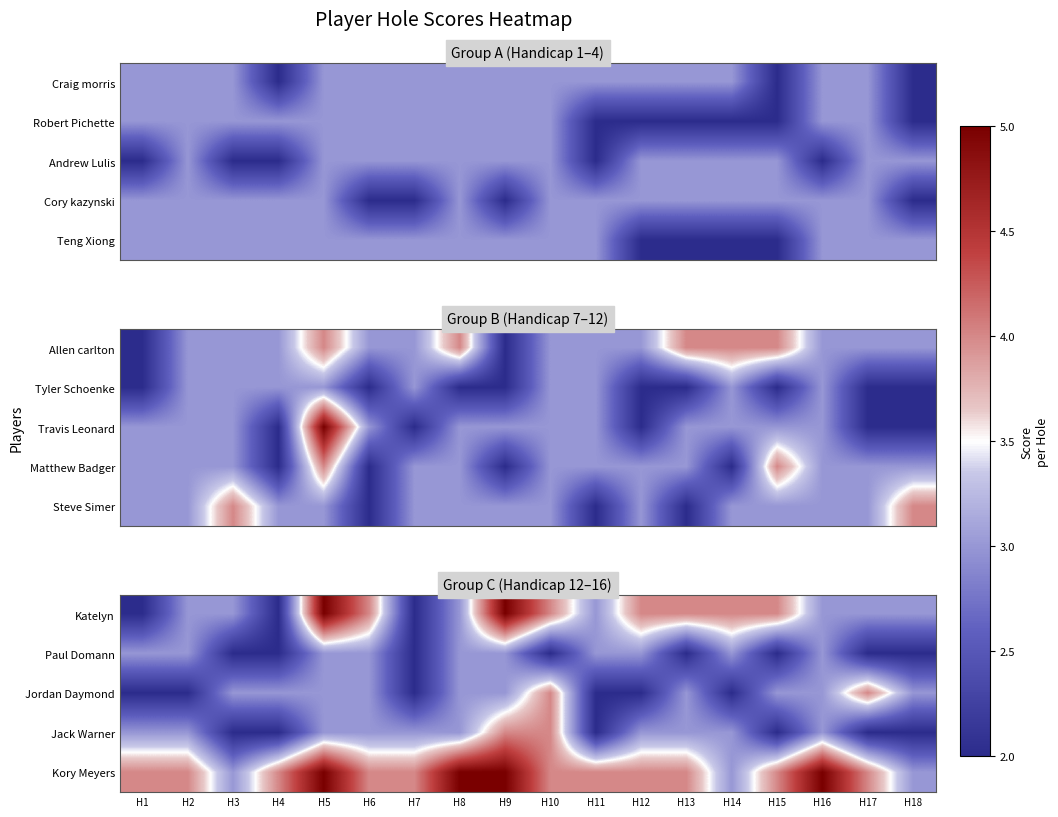

List the labels in order of Katelyn value, smallest first.

H1, H4, H7, H2, H3, H8, H11, H16, H17, H18, H6, H10, H12, H13, H14, H15, H5, H9